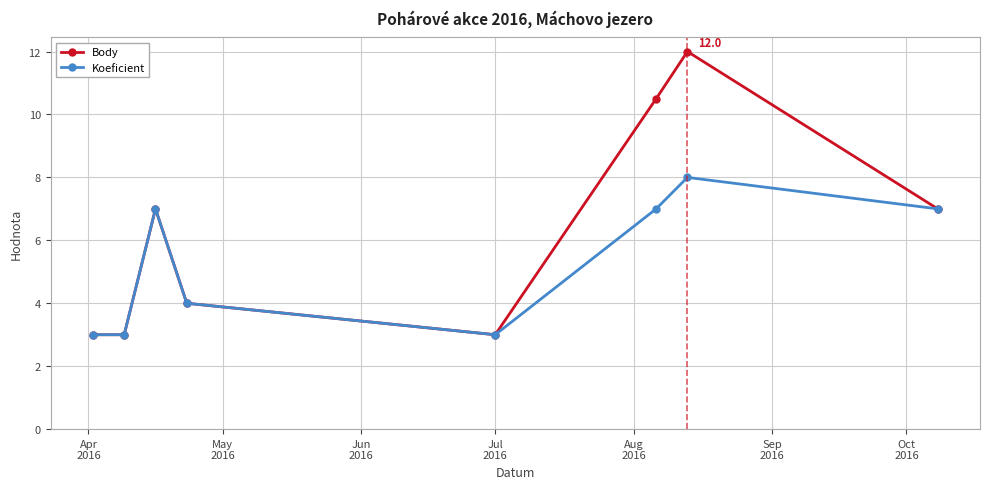

True or false: Body has more than 2 interior local peaks.

False